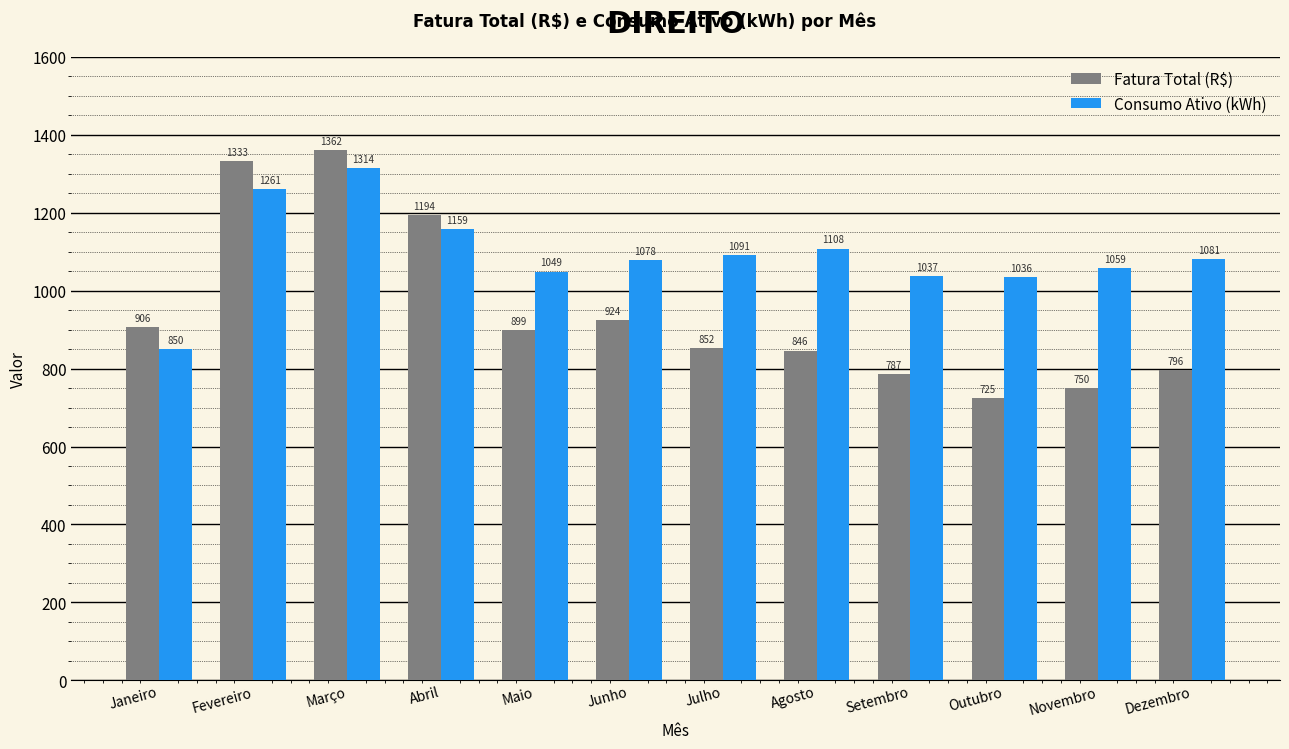

What are all the series names shown in the legend?

Fatura Total (R$), Consumo Ativo (kWh)